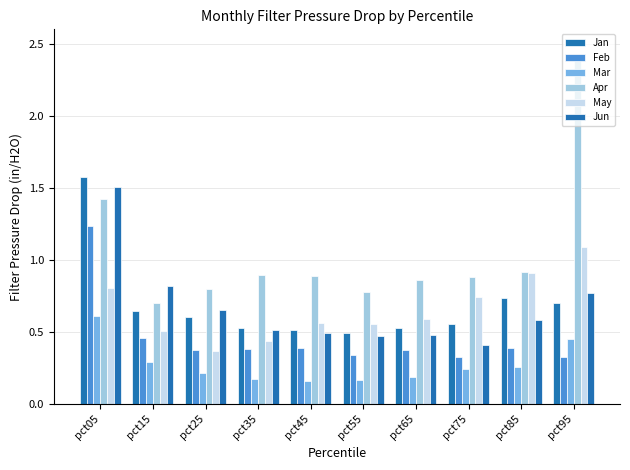

Reading left to right, what are all the values shown in this chart?

Jan: 1.6	0.6	0.6	0.5	0.5	0.5	0.5	0.6	0.7	0.7
Feb: 1.2	0.5	0.4	0.4	0.4	0.3	0.4	0.3	0.4	0.3
Mar: 0.6	0.3	0.2	0.2	0.2	0.2	0.2	0.2	0.3	0.5
Apr: 1.4	0.7	0.8	0.9	0.9	0.8	0.9	0.9	0.9	2.4
May: 0.8	0.5	0.4	0.4	0.6	0.6	0.6	0.7	0.9	1.1
Jun: 1.5	0.8	0.7	0.5	0.5	0.5	0.5	0.4	0.6	0.8